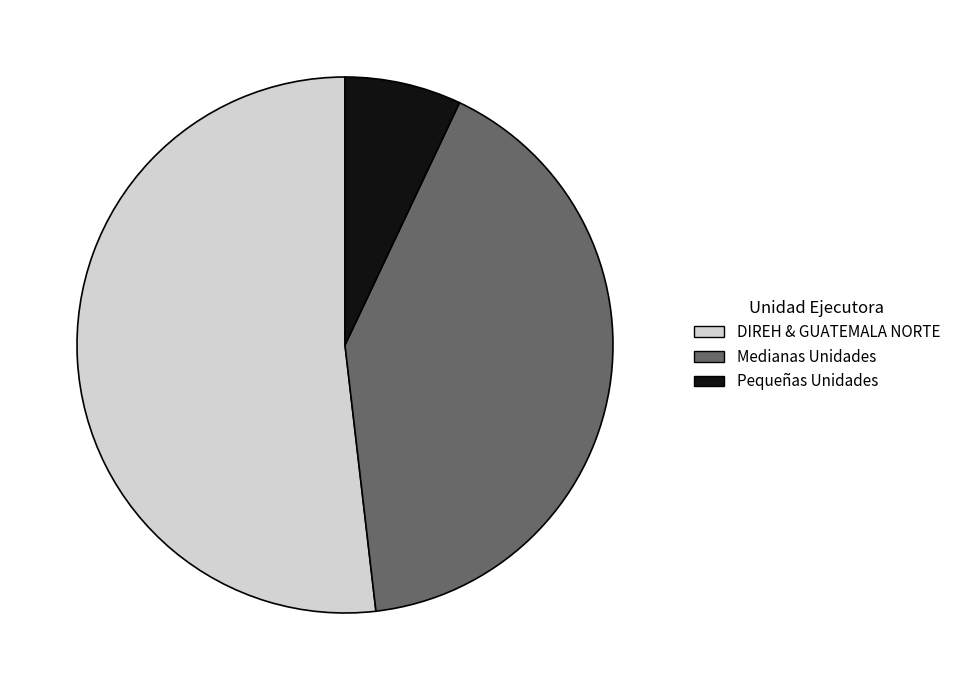

True or false: DIREH & GUATEMALA NORTE accounts for 57% of the total.

False